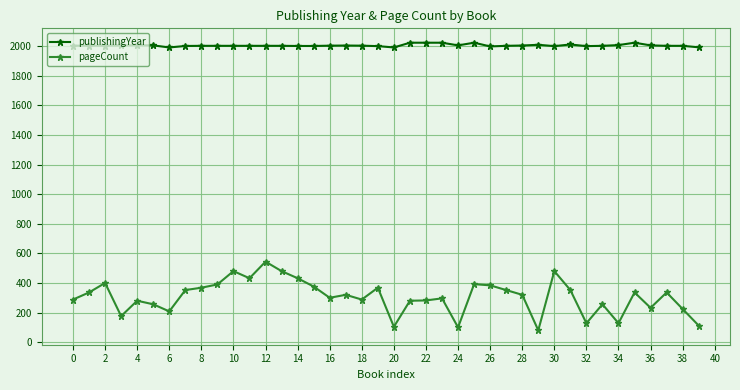

Which series has the largest total across all categories?

publishingYear